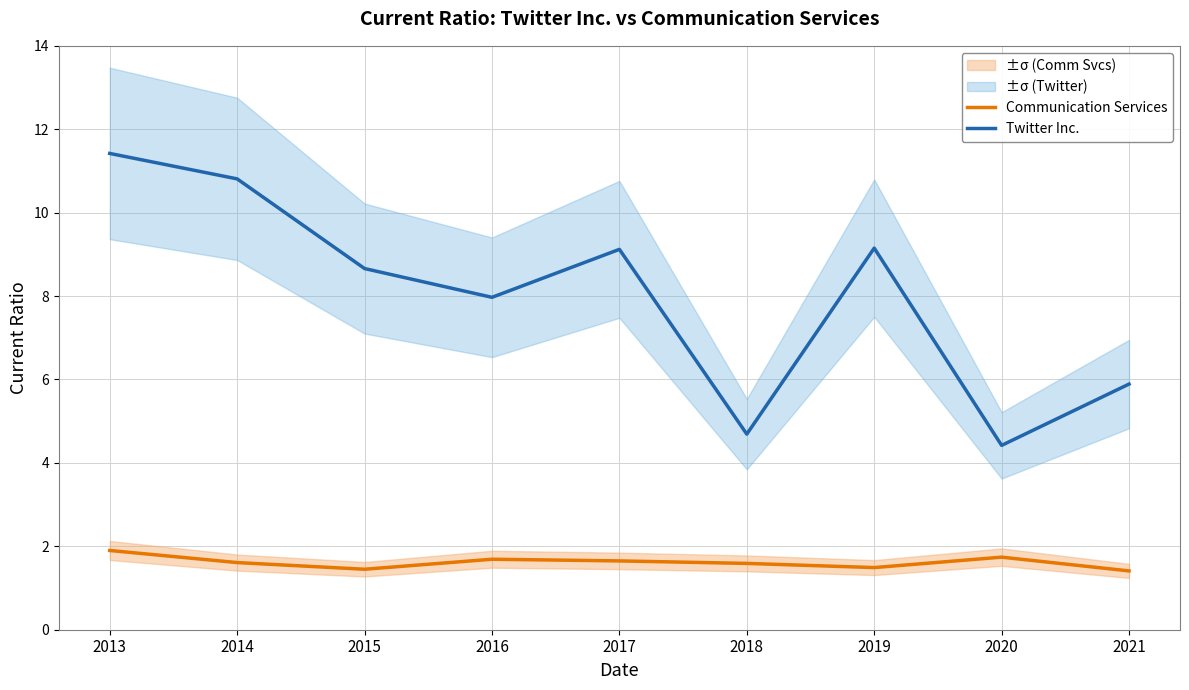

At which label does Communication Services reach its peak?

2013